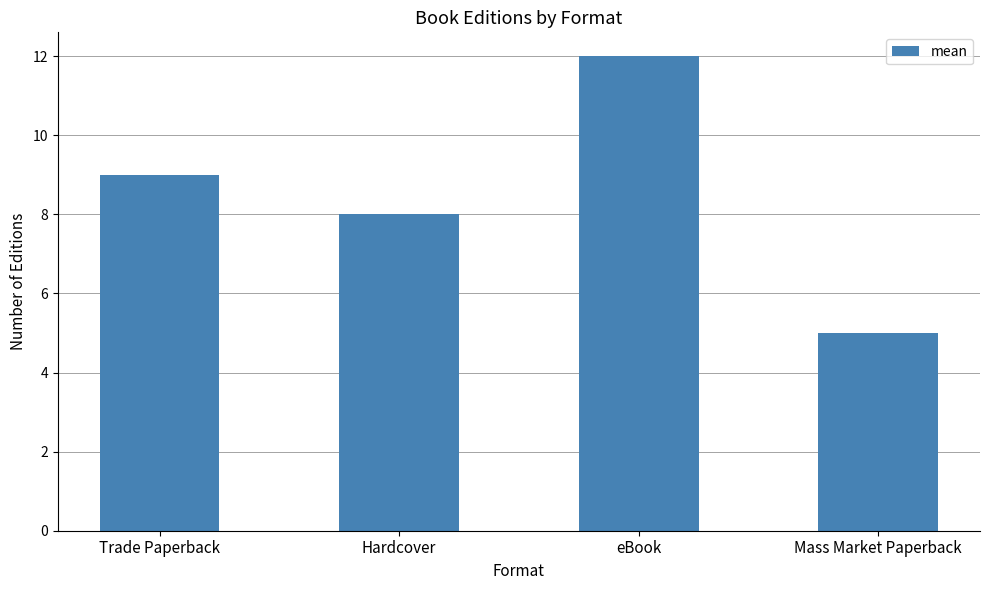

Count the number of data series in this chart.

1